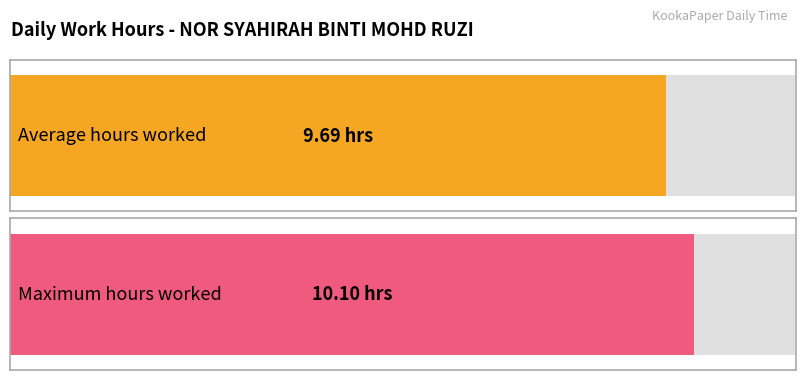

The value at 28 is 12.9. True or false?

False